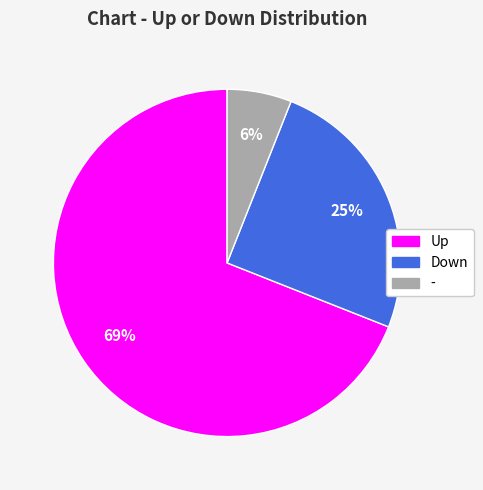

To the nearest percent, what is the difference between the largest and smallest slice percentages?

63%